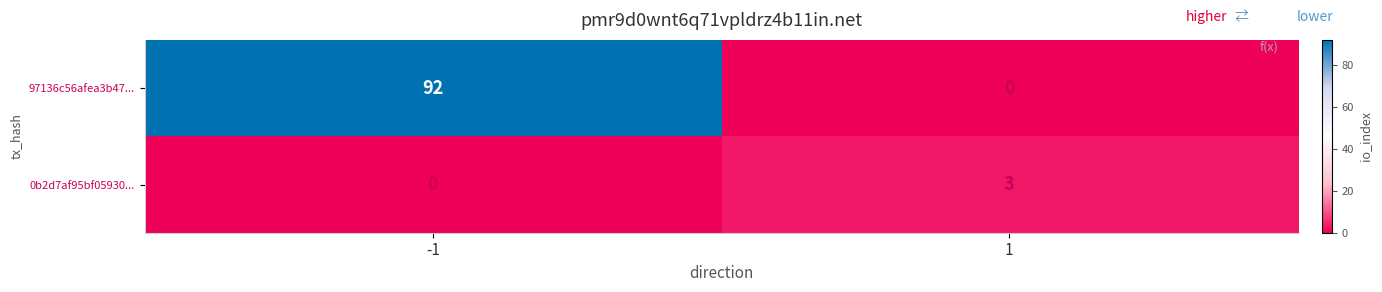

At how many categories does at least one series exceed 69?

1